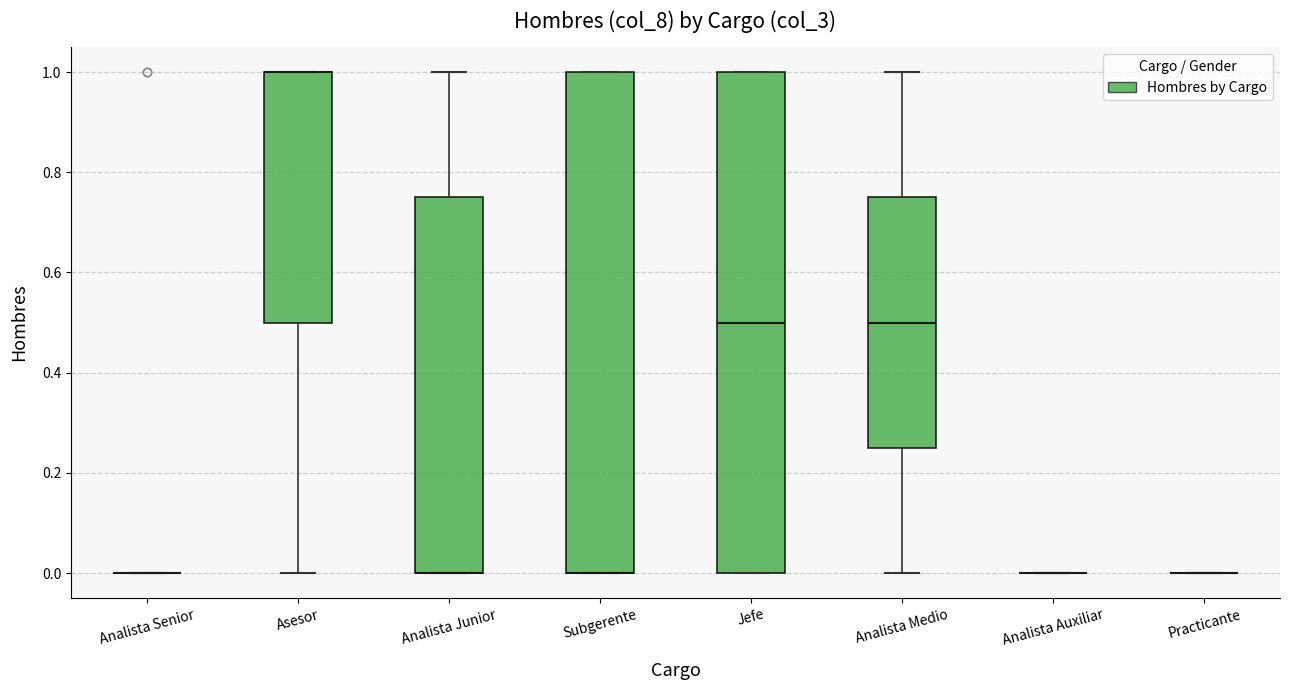

Where is the upper edge of the box for Subgerente on the y-axis? The values are not printed on the chart, so give them approximately, as read against the axis.

1.00